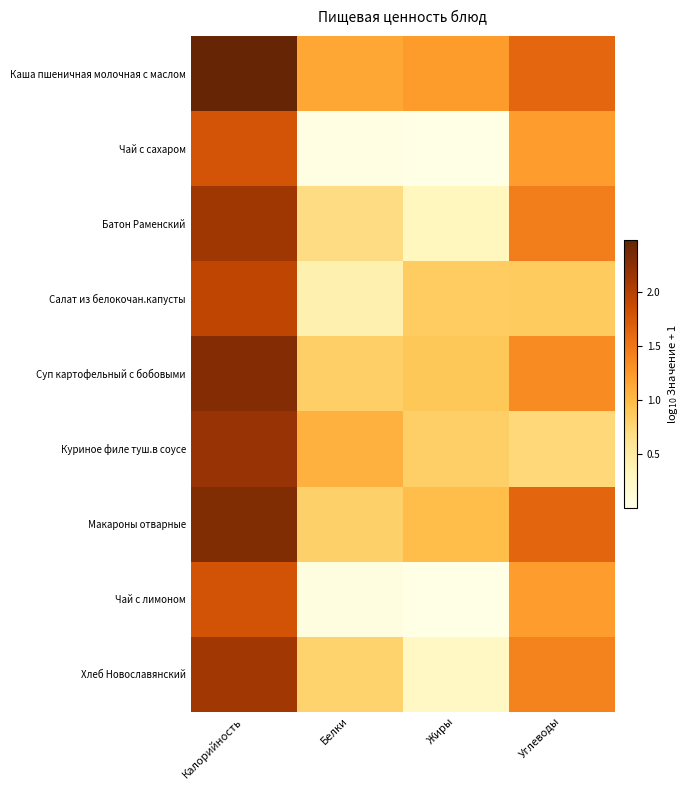

At Калорийность, list the series in order from largest to smallest.

Каша пшеничная молочная с маслом, Макароны отварные, Суп картофельный с бобовыми, Куриное филе туш.в соусе, Батон Раменский, Хлеб Новославянский, Салат из белокочан.капусты, Чай с лимоном, Чай с сахаром